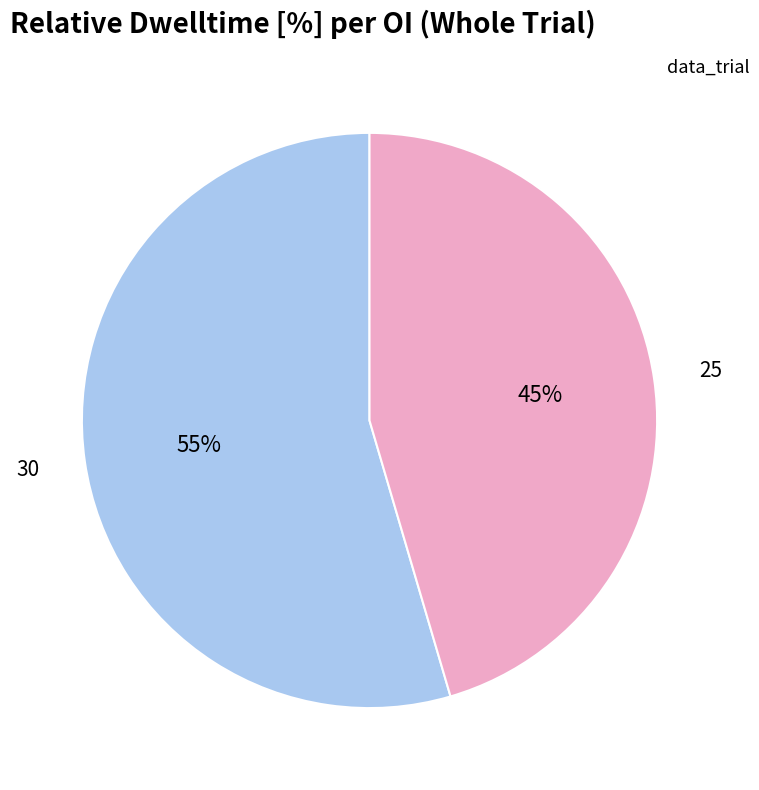

Do 25 and 30 together represent more than half of the pie?

Yes